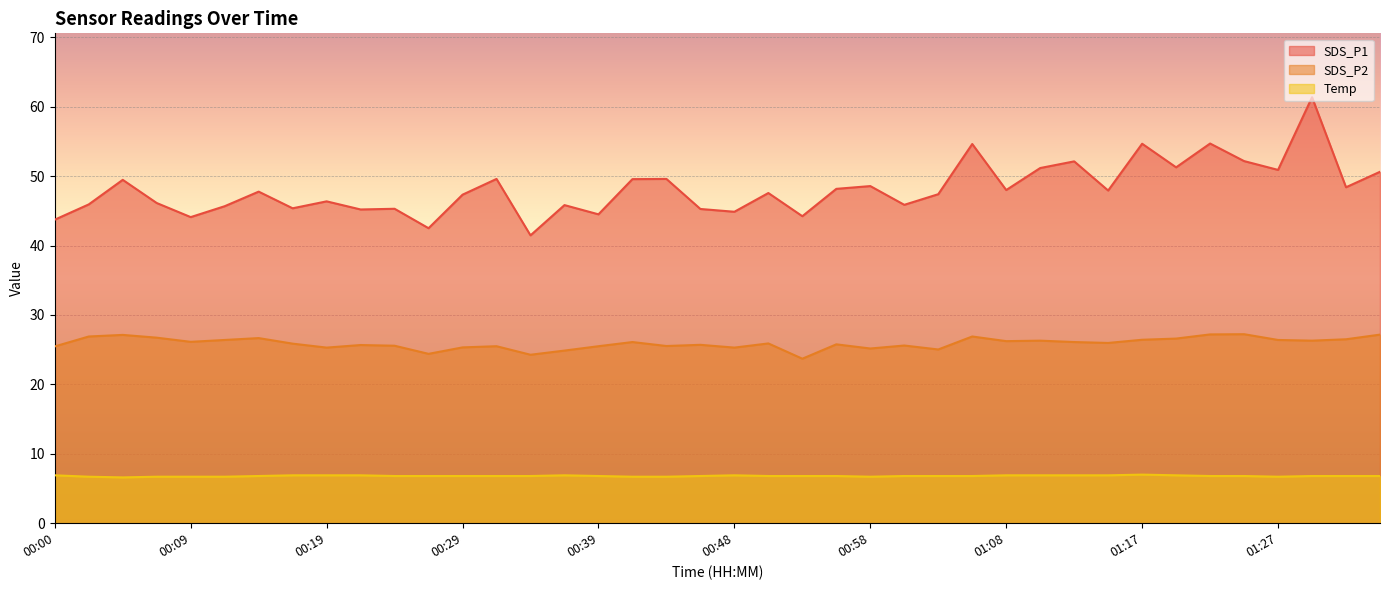

What is the difference between the maximum and minimum values in the SDS_P2 series?

3.5